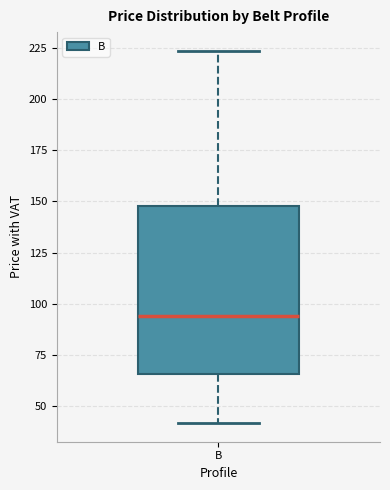

Where does the upper whisker of the box for B end on the y-axis? The values are not printed on the chart, so give them approximately, as read against the axis.

225